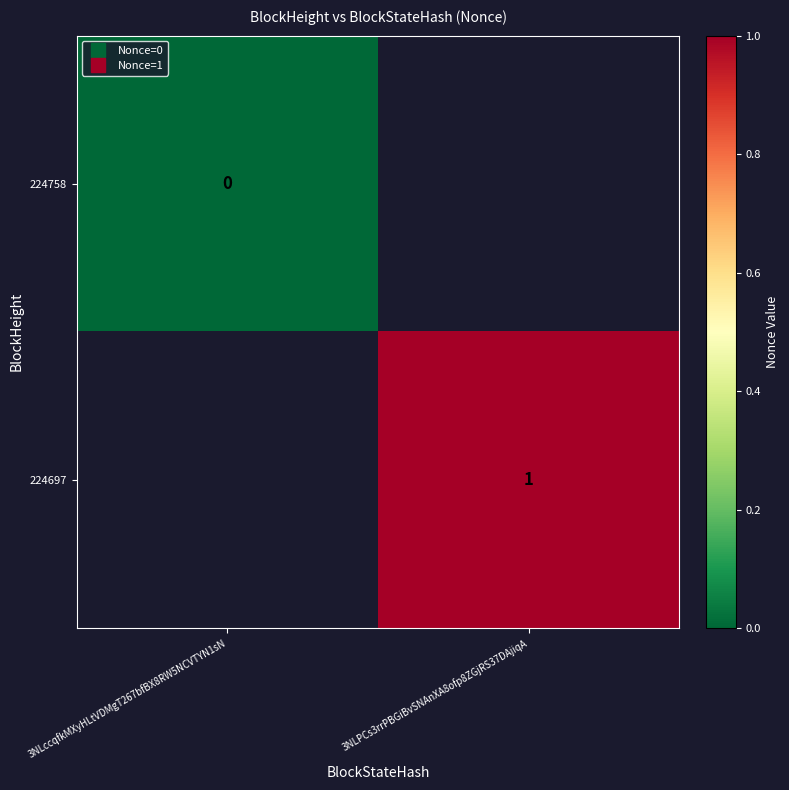

List the labels in order of 224697 value, largest first.

3NLccqfkMXyHLtVDMgT267bfBX8RW5NCVTYN1sN, 3NLPCs3rrPBGiBvSNAnXA8ofp8ZGjRS37DAjiqA